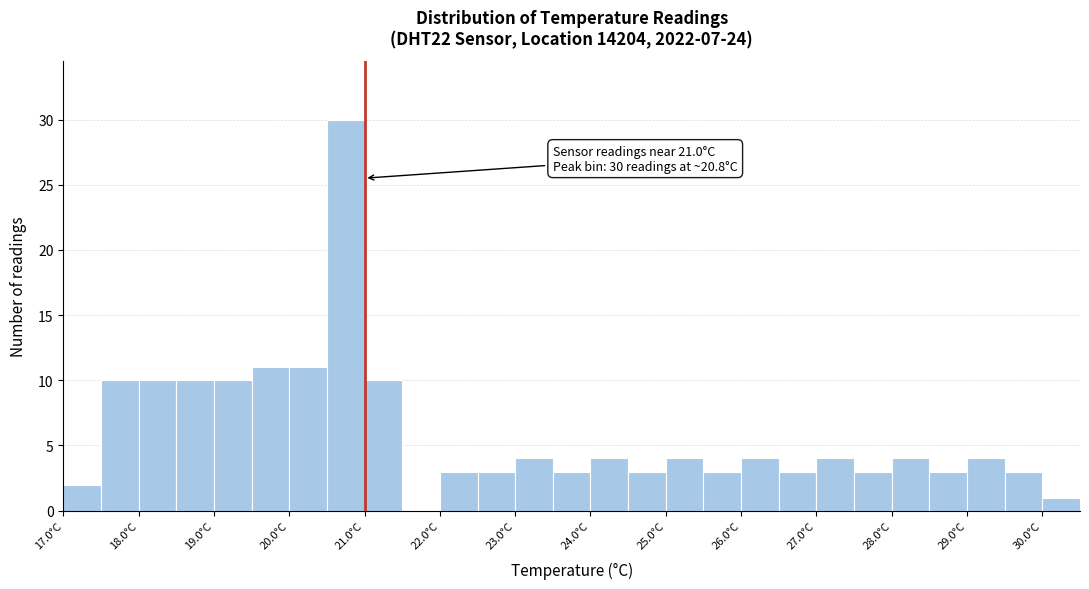

Which range on the x-axis has the tallest bar?

20.5 to 21.0